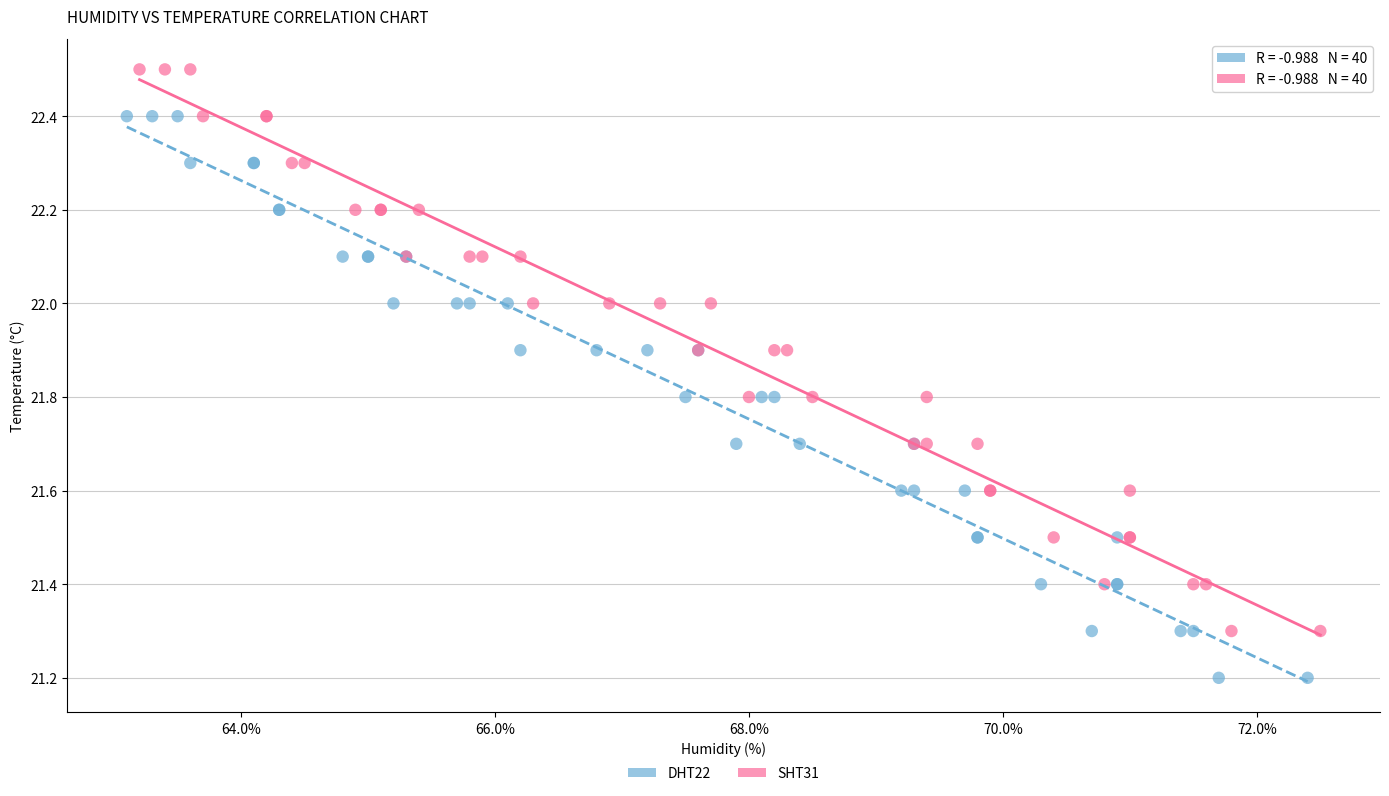

Which series reaches the maximum Y coordinate?

SHT31